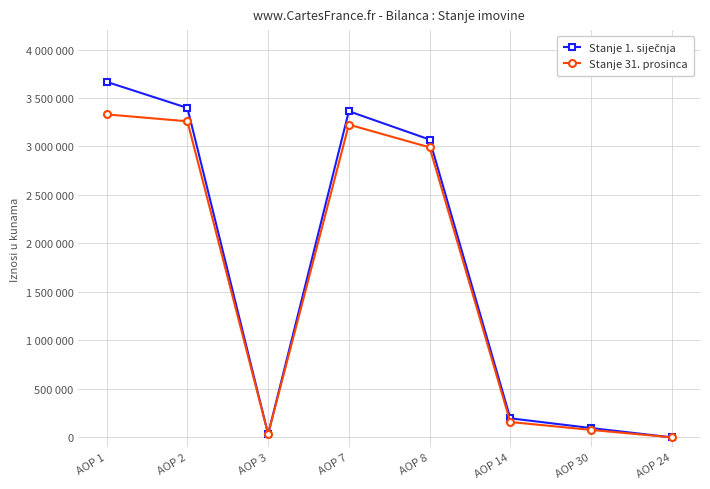

Is this an area chart (filled region under the line)?

No